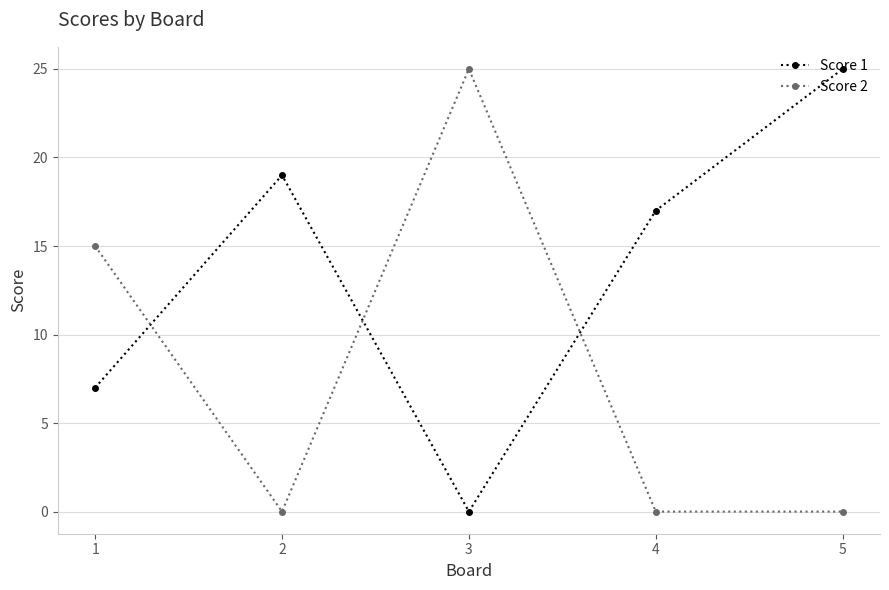

What is the spread (max minus min) of values at 2?

19